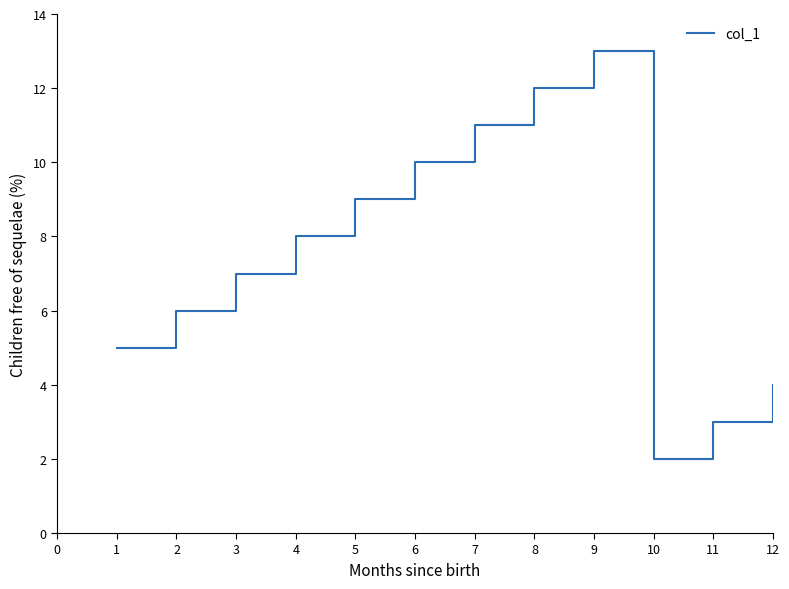

True or false: there are more than 1 points higher than both neighbors.

False